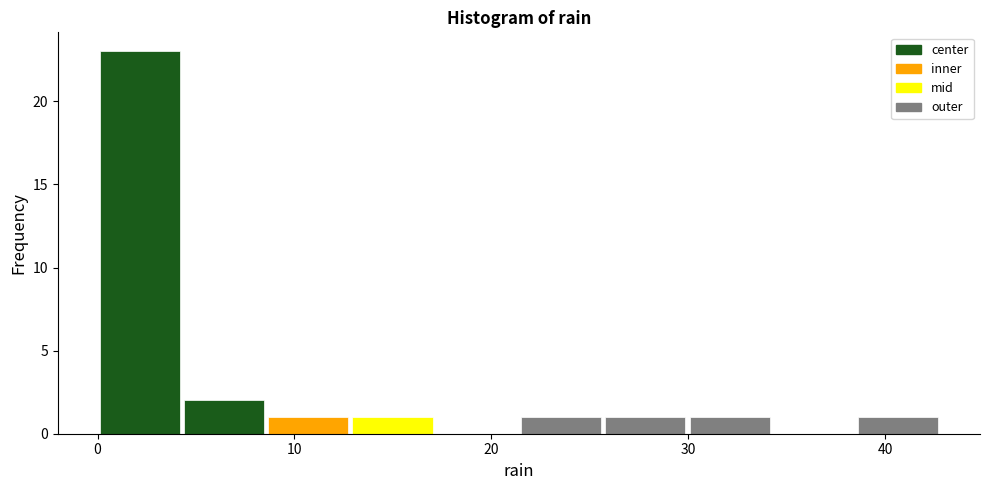

Which range on the x-axis has the tallest bar?

0 to 4